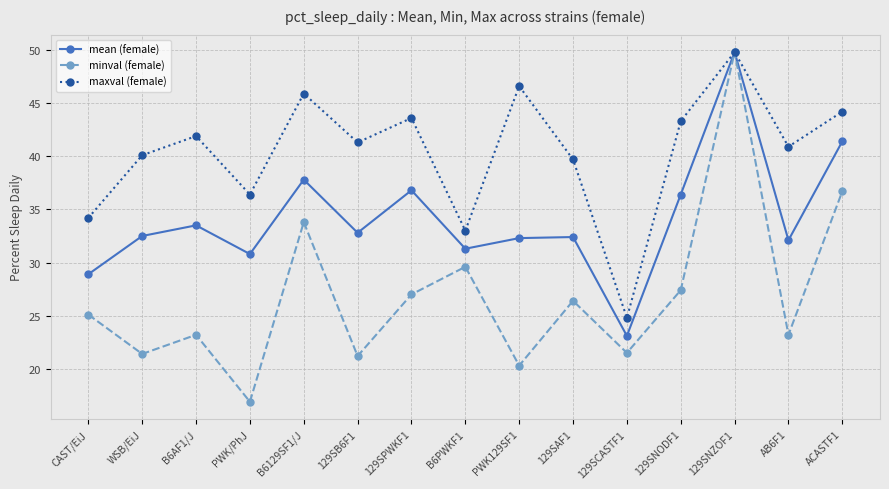

What is the difference between the maximum and minimum values in the maxval (female) series?

25.0